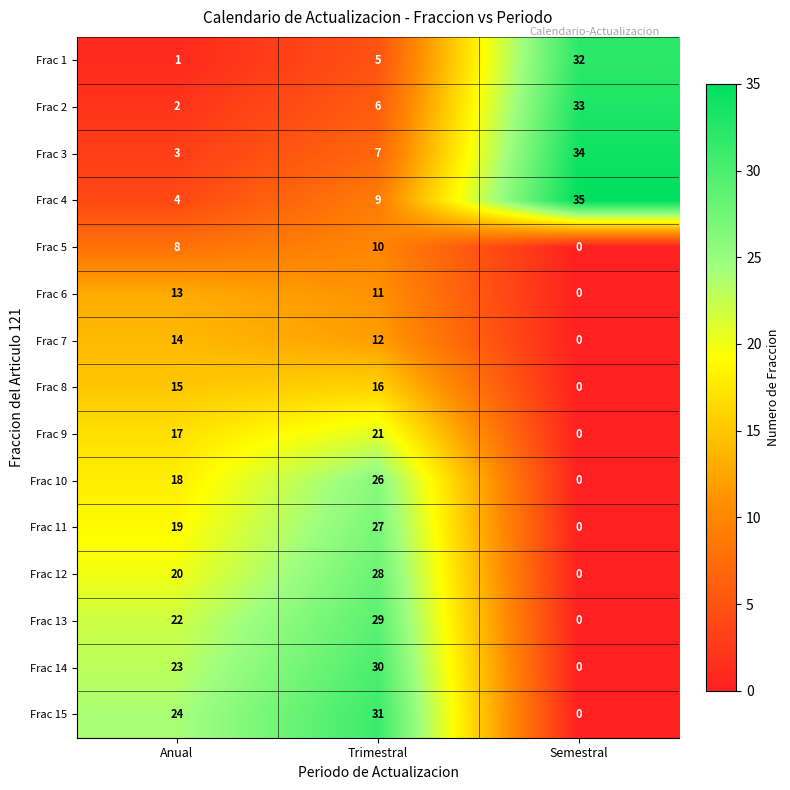

Is the value of Frac 11 at Semestral greater than the value of Frac 4 at Trimestral?

No